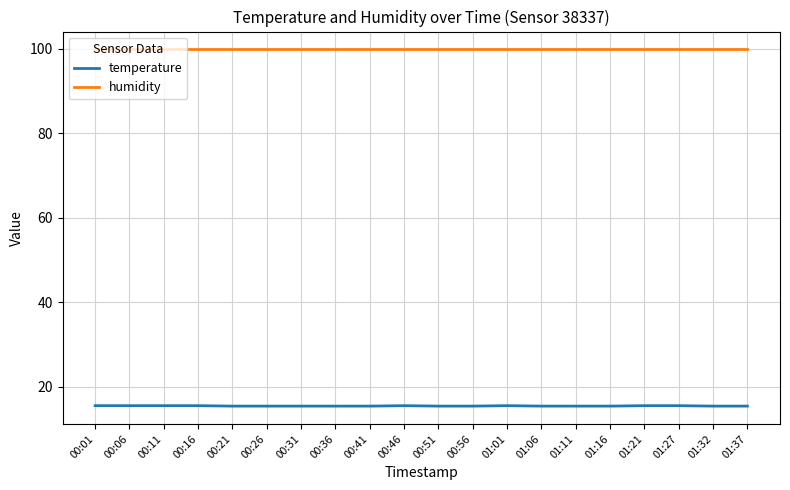

What are all the series names shown in the legend?

temperature, humidity